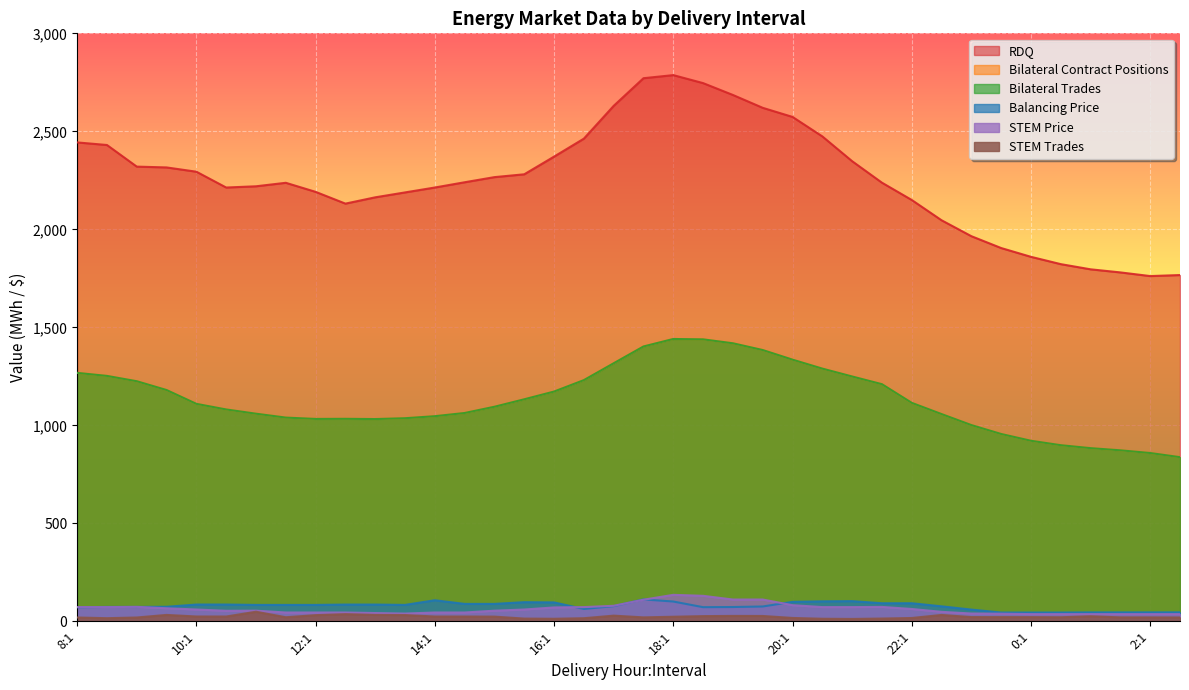

What is the spread (max minus min) of values at 15:2?

2267.0